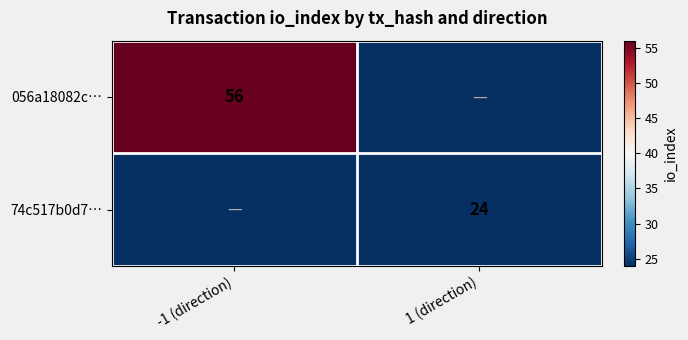

Is the value of 056a18082c… at -1 (direction) greater than the value of 74c517b0d7… at 1 (direction)?

Yes